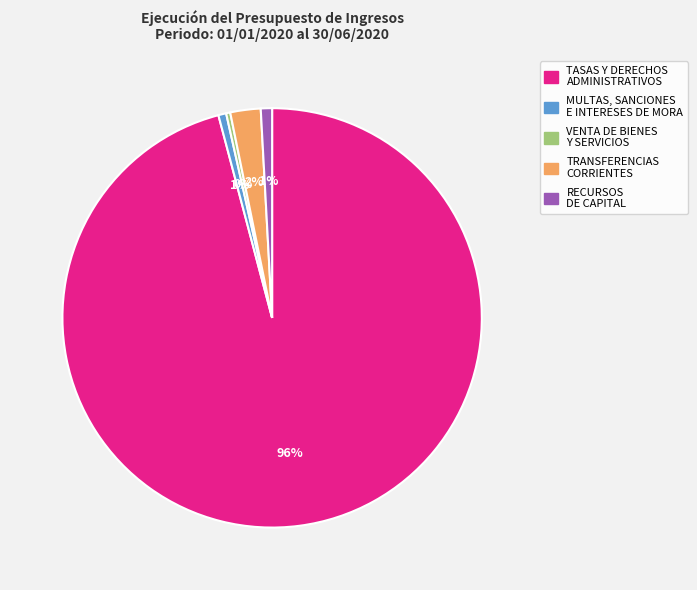

Which has a higher value, TRANSFERENCIAS CORRIENTES or TASAS Y DERECHOS ADMINISTRATIVOS?

TASAS Y DERECHOS ADMINISTRATIVOS